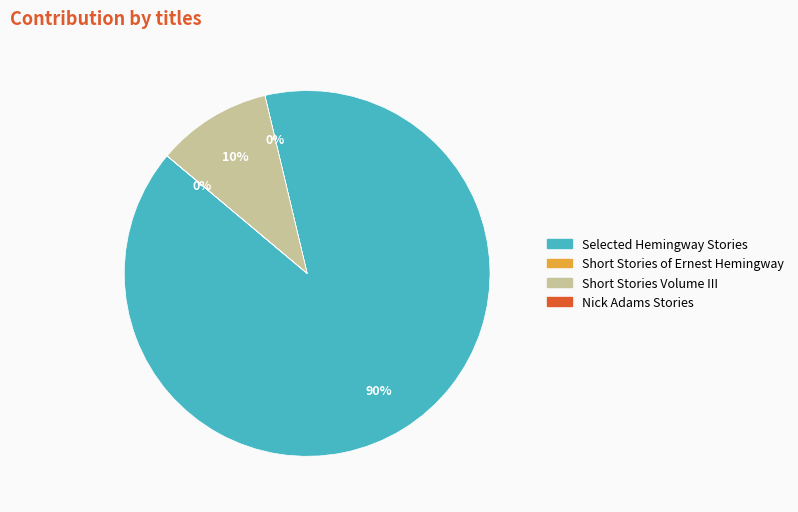

Which slice represents more than half of the pie?

Selected Hemingway Stories